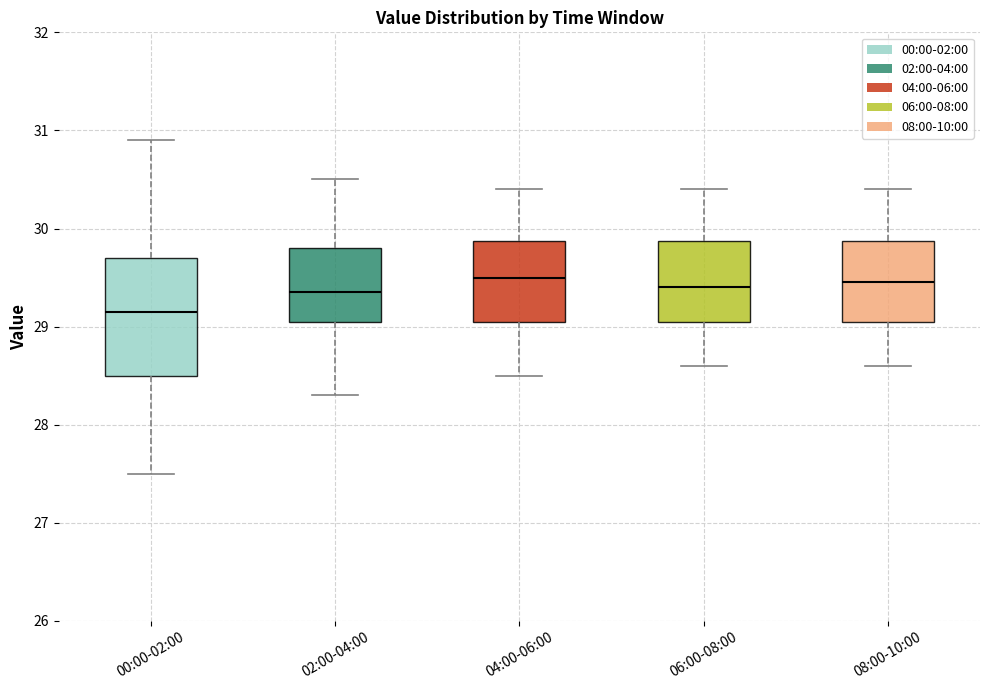

Comparing the boxes themselves (not the whiskers), which one is the tallest?

00:00-02:00